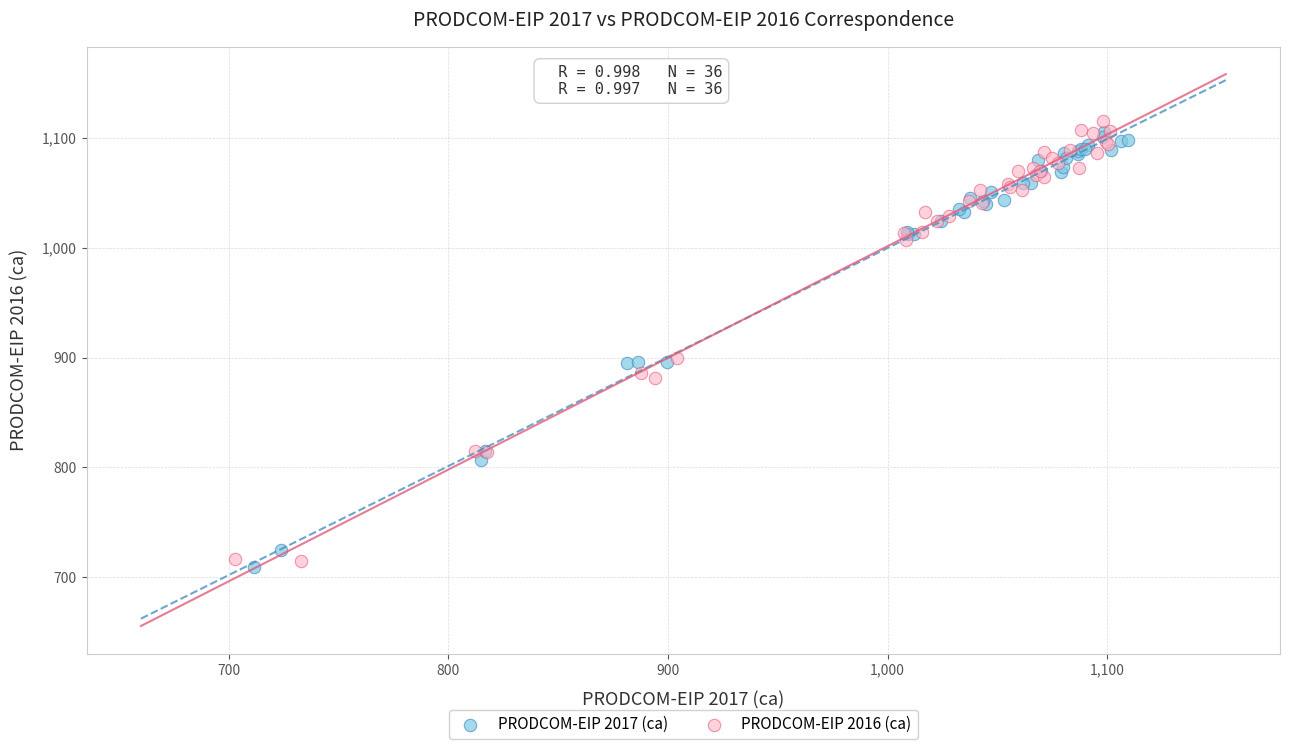

Which series reaches the minimum Y coordinate?

PRODCOM-EIP 2017 (ca)